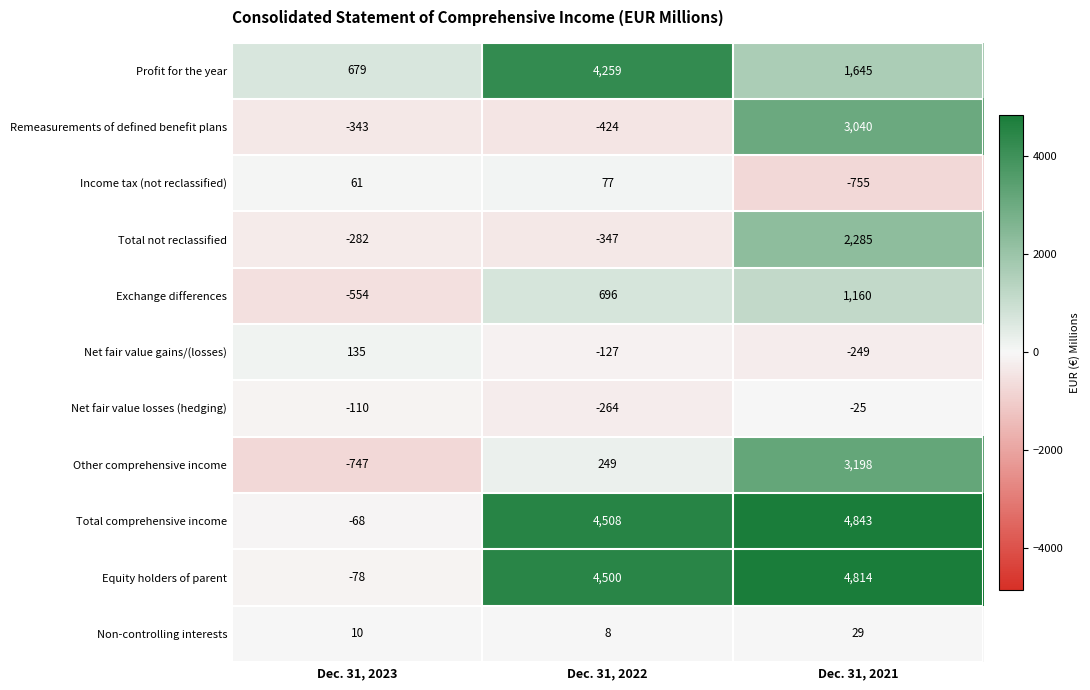

The value of Net fair value losses (hedging) at Dec. 31, 2021 is -42. True or false?

False